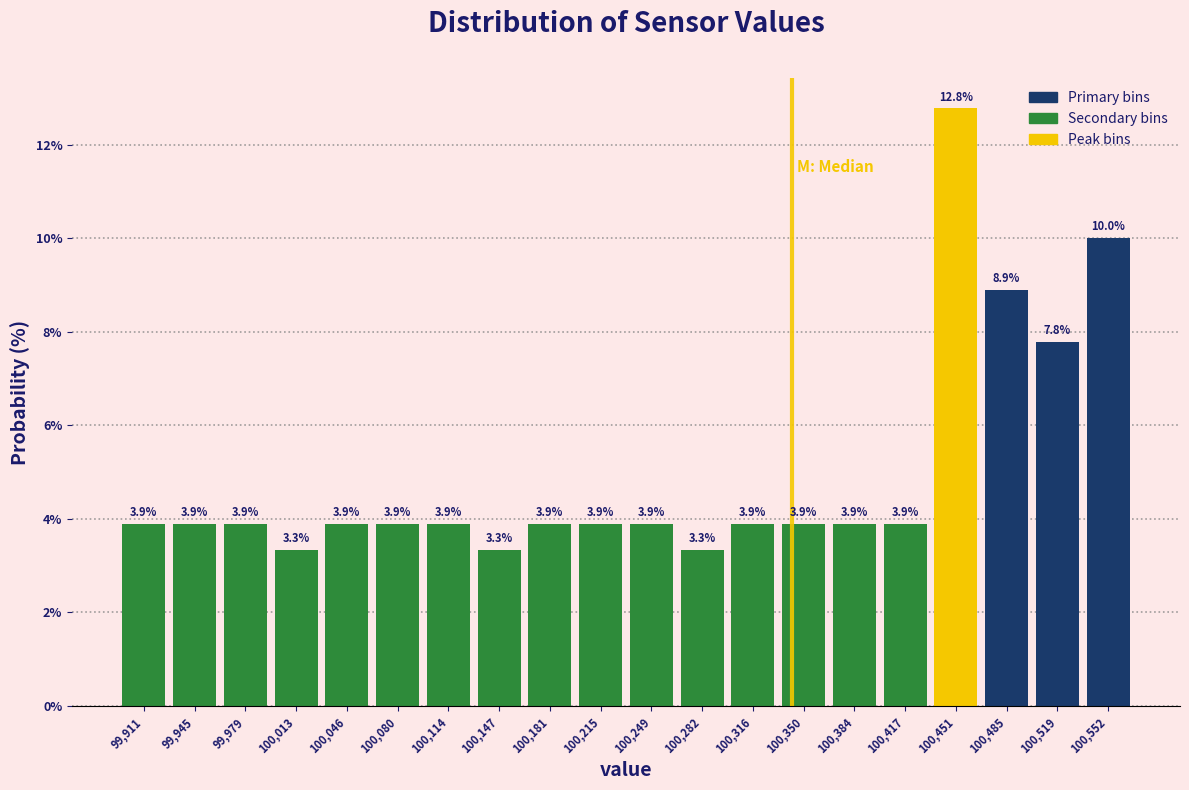

Which range on the x-axis has the tallest bar?

100435 to 100470